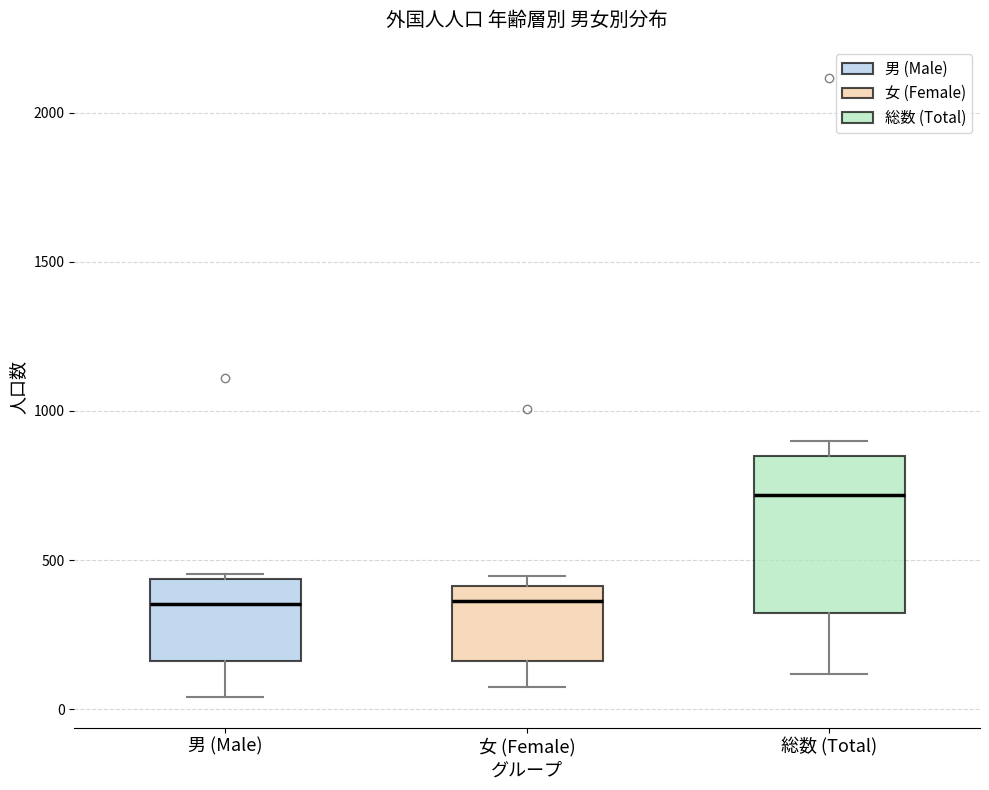

Reading left to right, read every box against the y-axis: the position of its median line, the range the box covers, and the ends of its whiskers. The values are not printed on the chart, so give them approximately, as read against the axis.

男 (Male): median 350, box 150 to 450, whiskers 50 to 450 (just above the box's upper edge)
女 (Female): median 350, box 150 to 400, whiskers 100 to 450
総数 (Total): median 700, box 300 to 850, whiskers 100 to 900